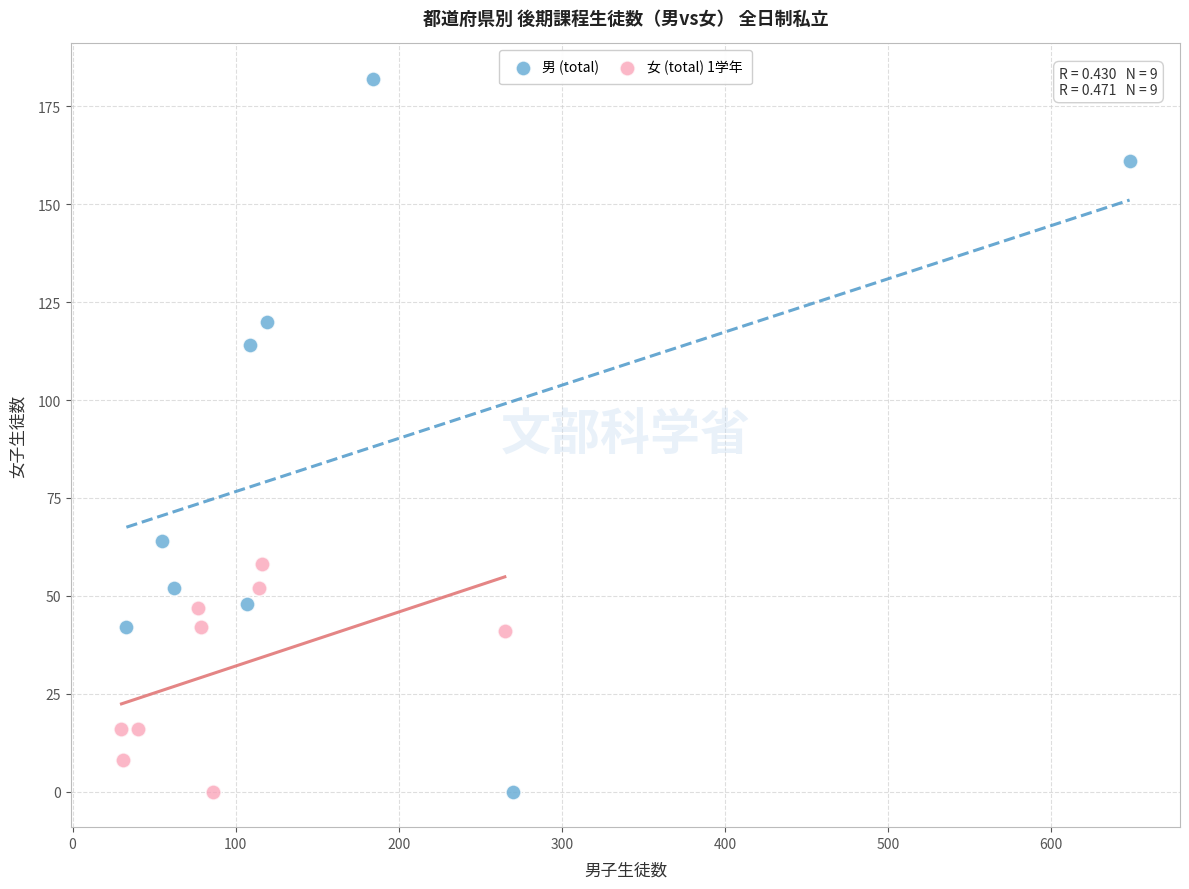

Which series contains the highest Y value?

男 (total)